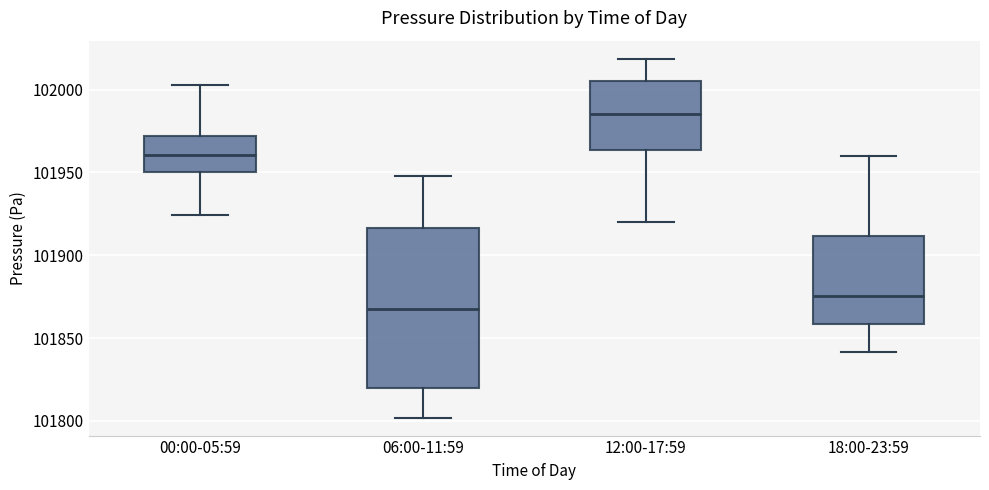

Reading left to right, read every box against the y-axis: the position of its median line, the range the box covers, and the ends of its whiskers. The values are not printed on the chart, so give them approximately, as read against the axis.

00:00-05:59: median 101960, box 101950 to 101970, whiskers 101925 to 102005
06:00-11:59: median 101870, box 101820 to 101915, whiskers 101800 to 101950
12:00-17:59: median 101985, box 101965 to 102005, whiskers 101920 to 102020
18:00-23:59: median 101875, box 101860 to 101910, whiskers 101840 to 101960